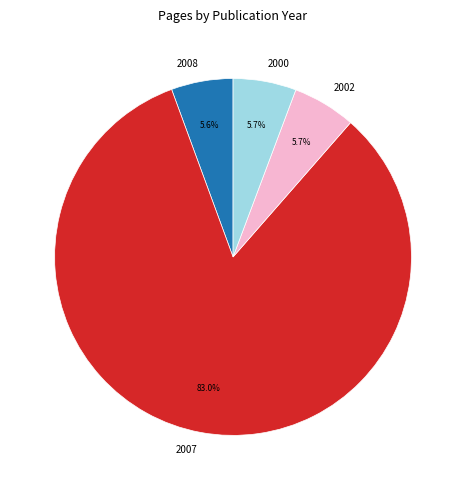

Is there a majority slice in this chart?

Yes